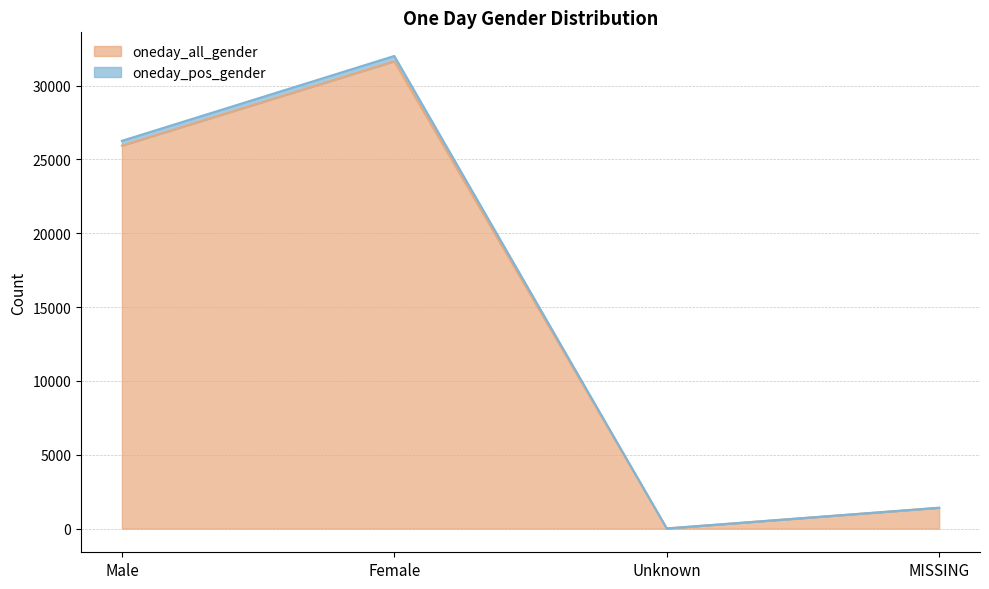

Reading left to right, what are all the values shown in this chart?

oneday_all_gender: Male=25938	Female=31651	Unknown=14	MISSING=1411
oneday_pos_gender: Male=26262	Female=32009	Unknown=14	MISSING=1416